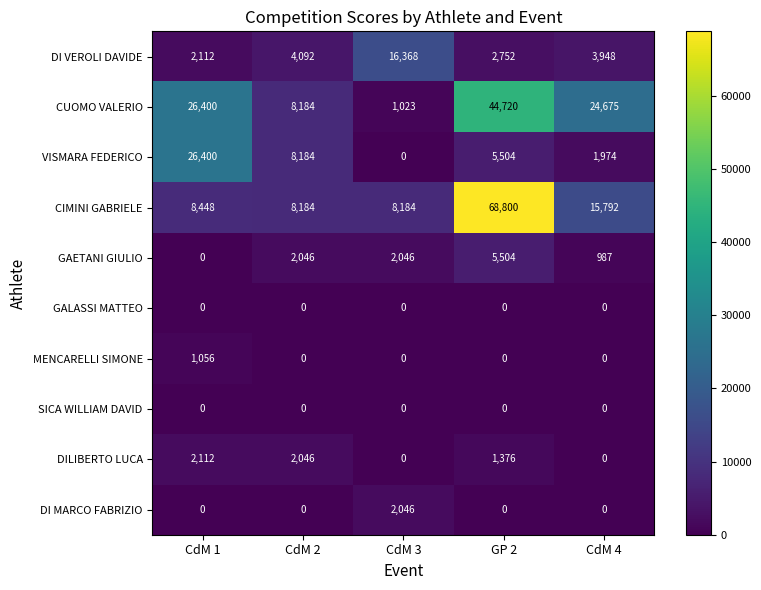

At which category is the sum across all series the highest?

GP 2